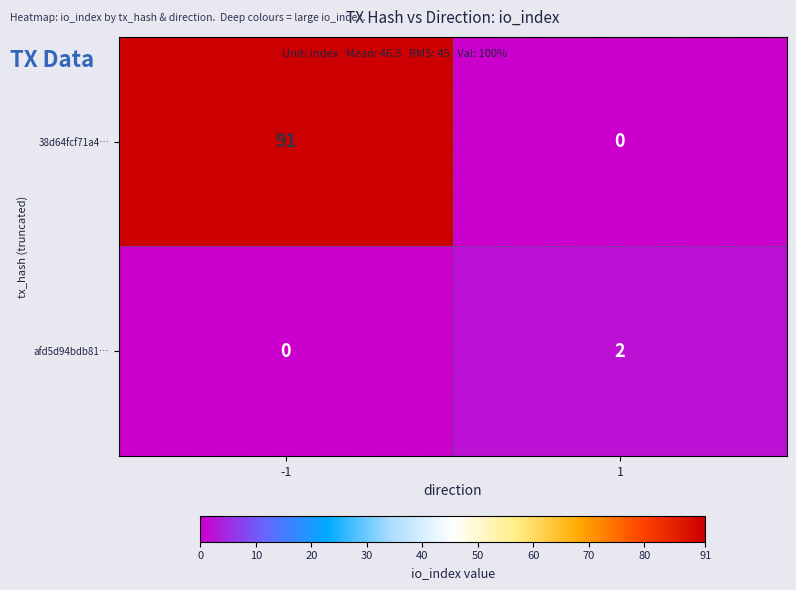

What is the spread (max minus min) of values at -1?

91